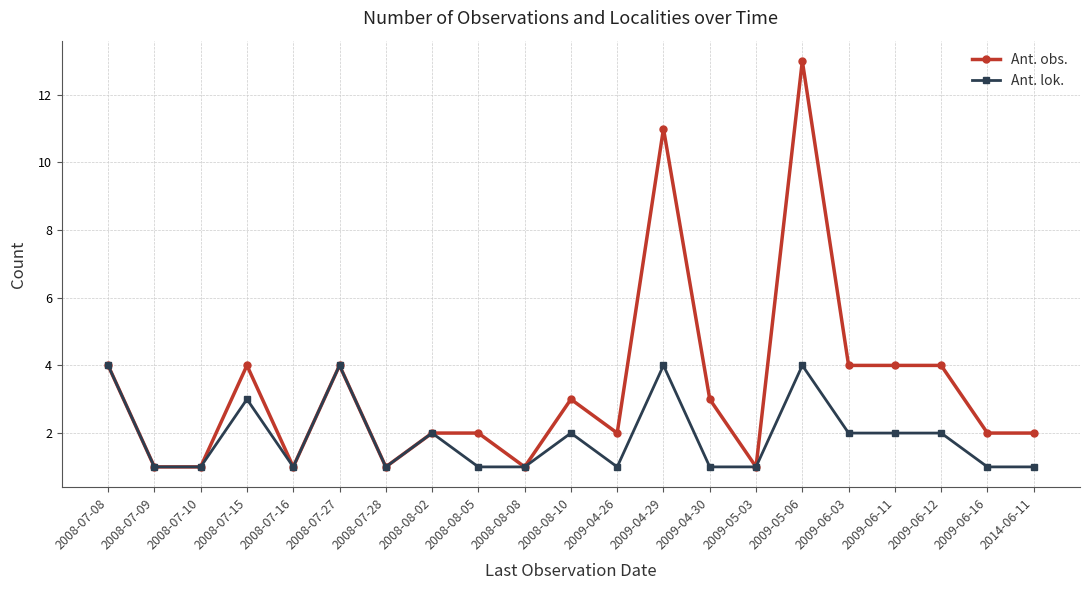

What is the greatest value displayed?

13